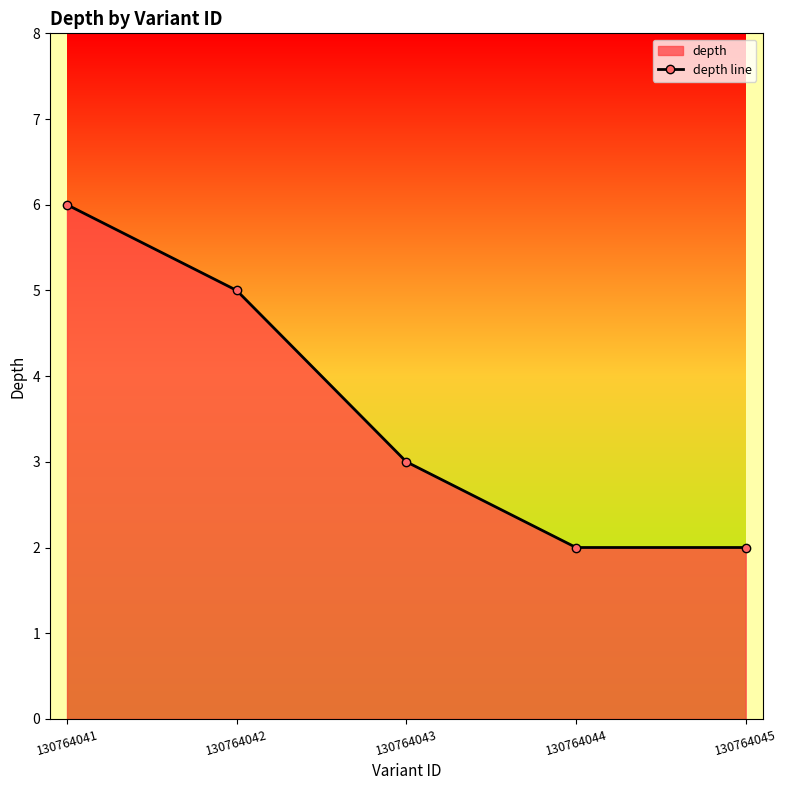

True or false: the data shows 3 at 130764043.

True